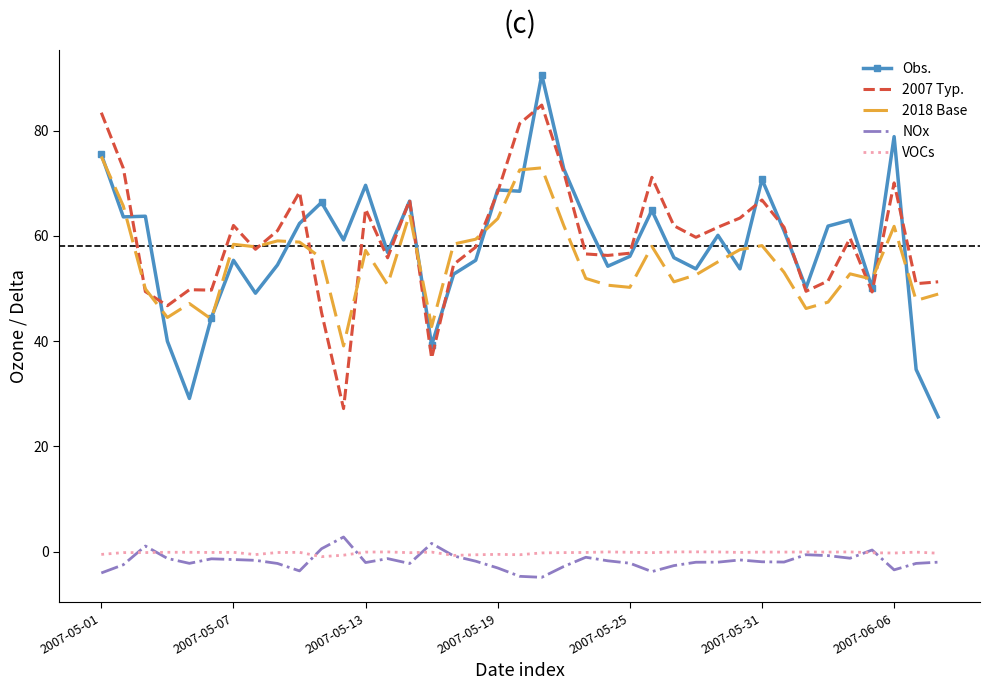

What is the highest value of the 2007 Typ. series?

84.9